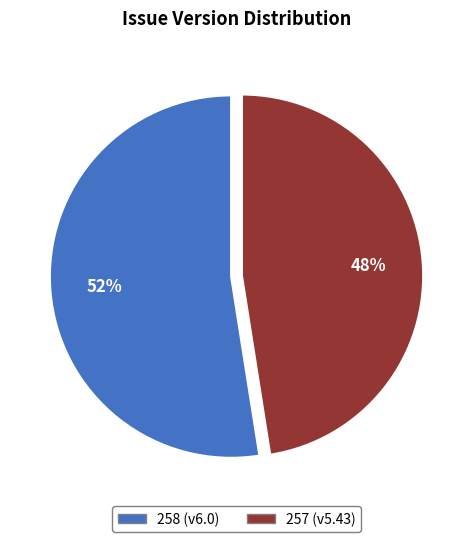

Do 258 (v6.0) and 257 (v5.43) together represent more than half of the pie?

Yes